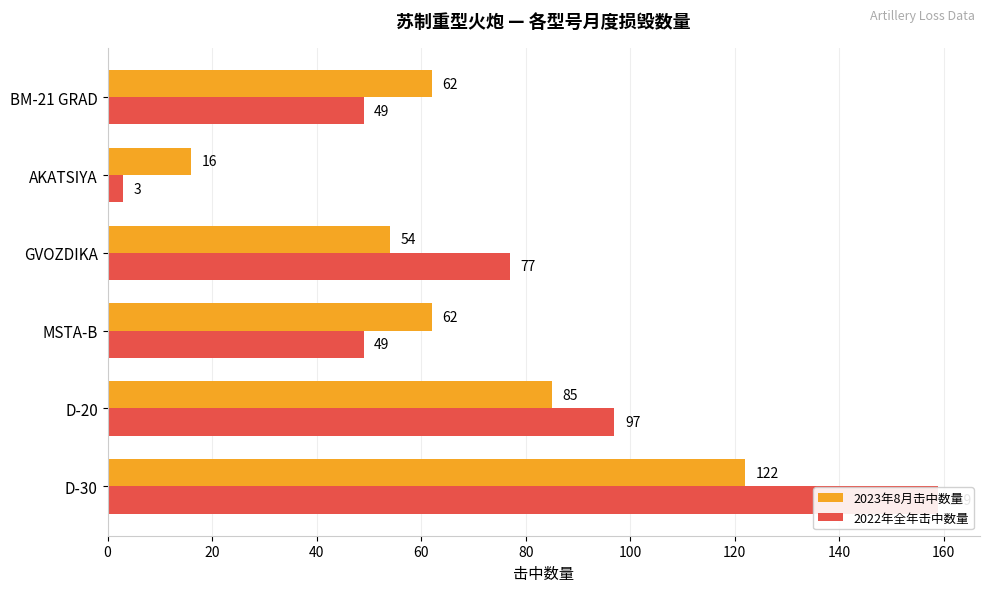

The value of 2023年8月击中数量 at D-20 is 85. True or false?

True